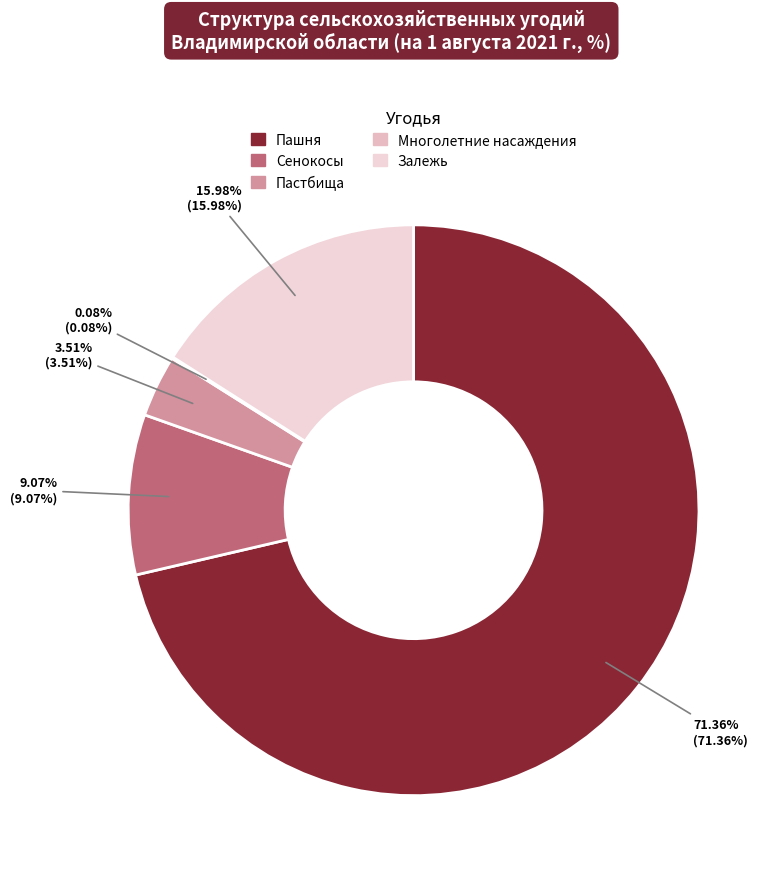

What portion of the pie excludes Пашня?

28.6%